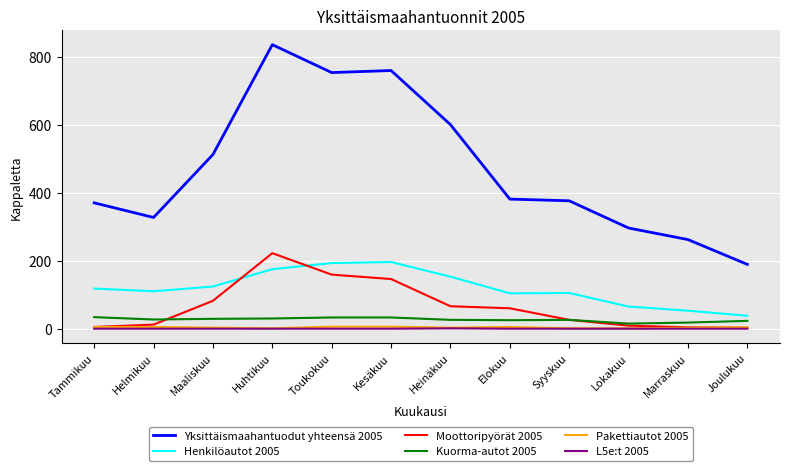

Is the value of Pakettiautot 2005 at Heinäkuu greater than the value of Moottoripyörät 2005 at Toukokuu?

No